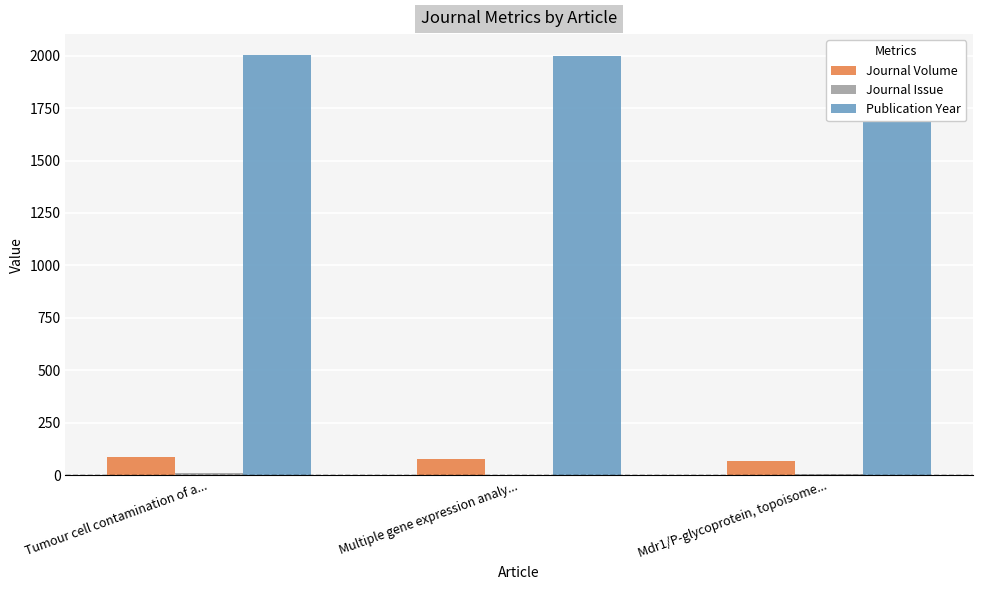

Reading left to right, what are all the values shown in this chart?

Journal Volume: 88	77	66
Journal Issue: 12	1	3
Publication Year: 2003	1998	1992